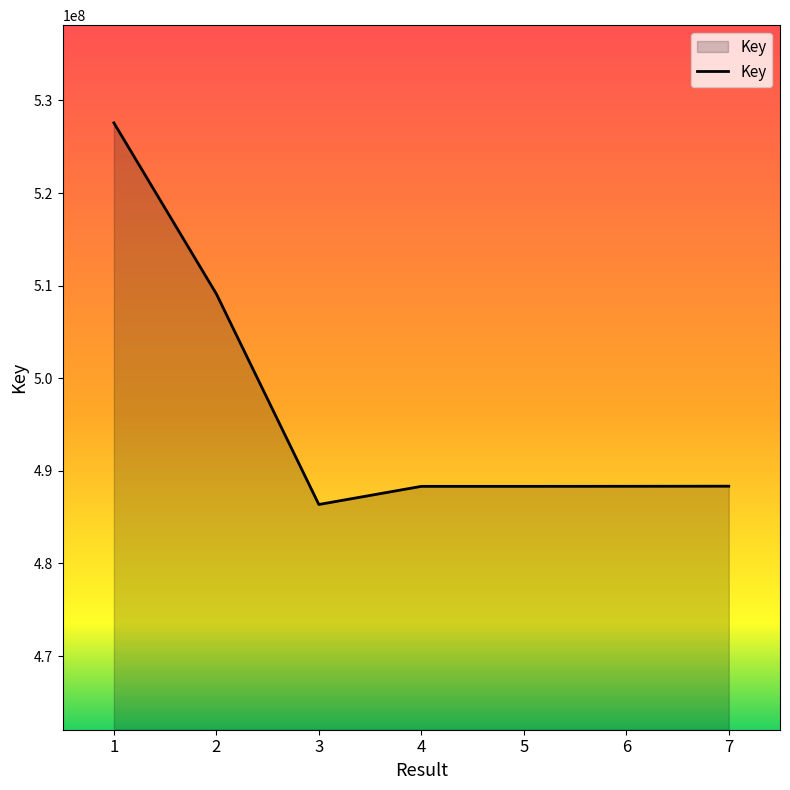

At which category does the data reach its first local valley?

3